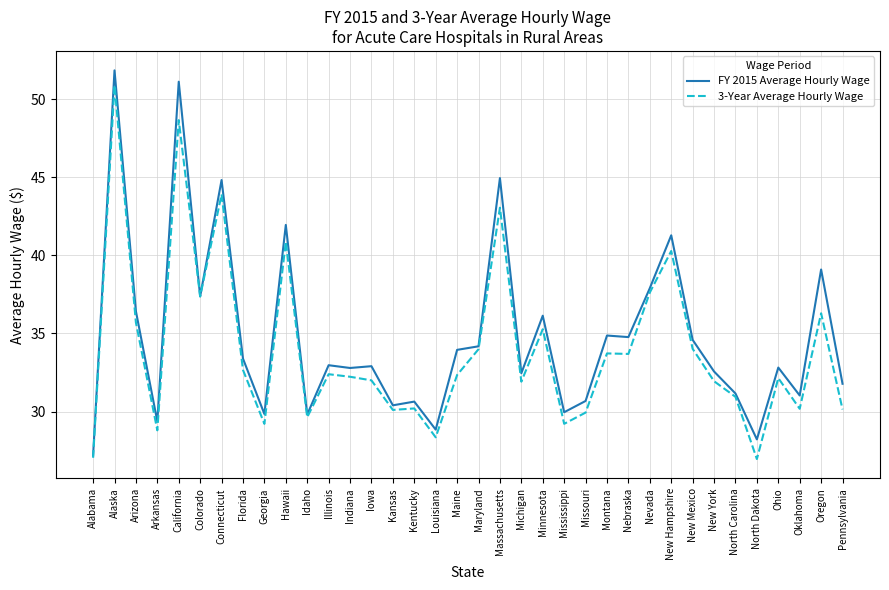

Which series has the widest spread of values?

FY 2015 Average Hourly Wage